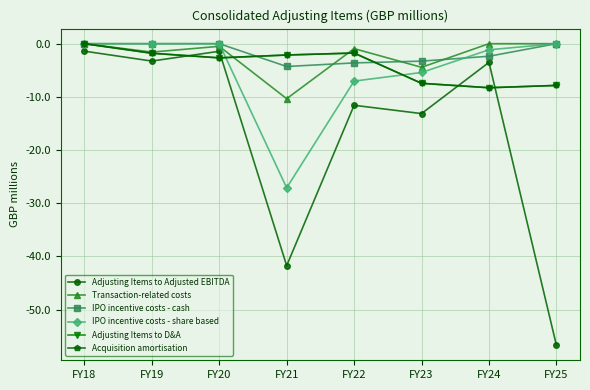

List the series in order of their peak value, highest first.

Transaction-related costs, IPO incentive costs - cash, IPO incentive costs - share based, Adjusting Items to D&A, Acquisition amortisation, Adjusting Items to Adjusted EBITDA